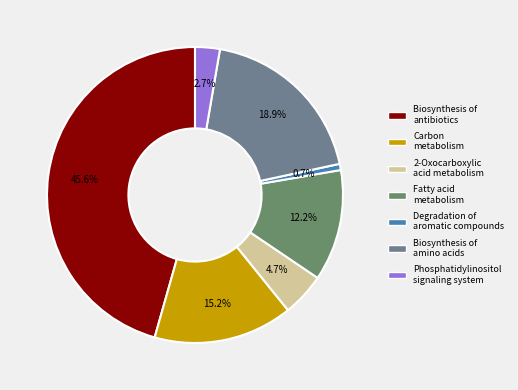

To the nearest percent, what portion does 2-Oxocarboxylic acid metabolism represent?

5%